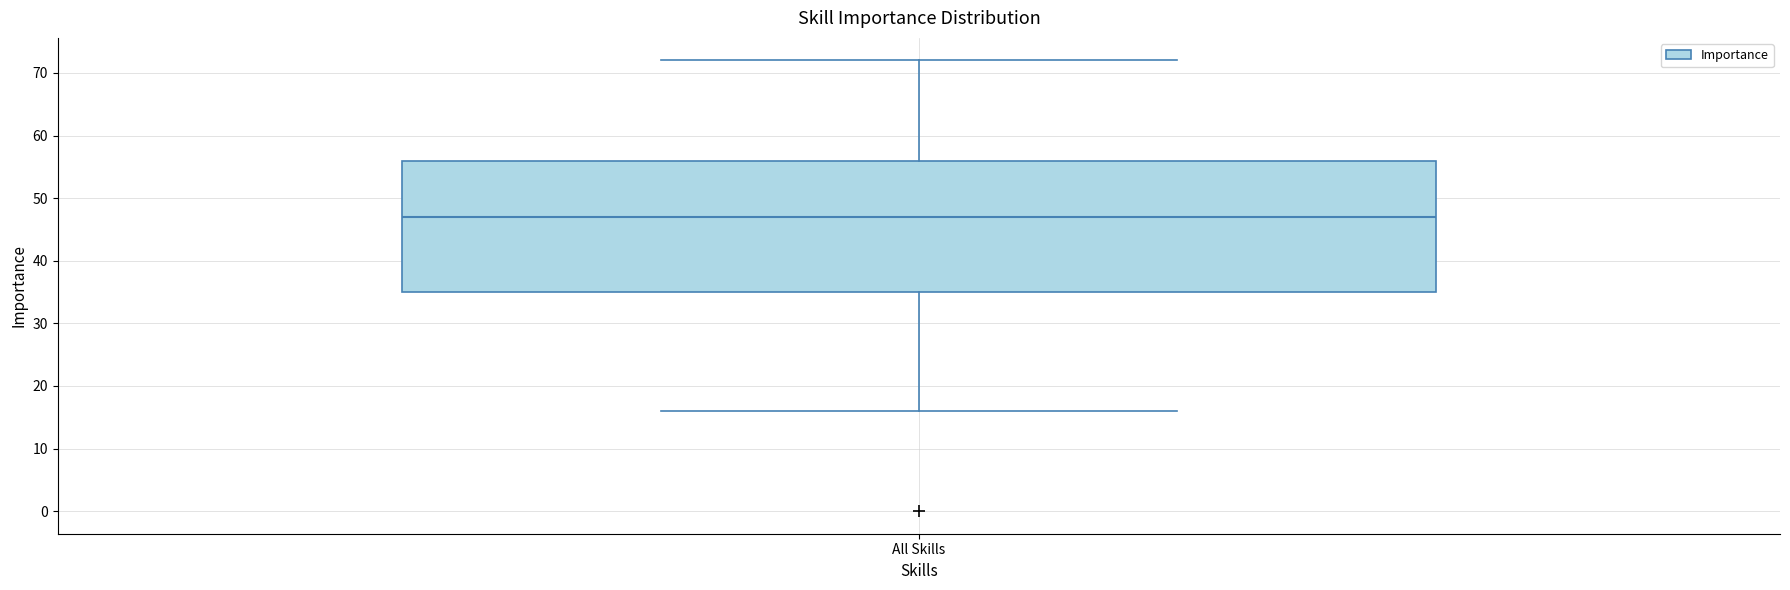

Read this box plot against the y-axis: the position of the median line, the range covered by the box, and the ends of both whiskers. The values are not printed on the chart, so give them approximately, as read against the axis.

median 47, box 35 to 56, whiskers 16 to 72